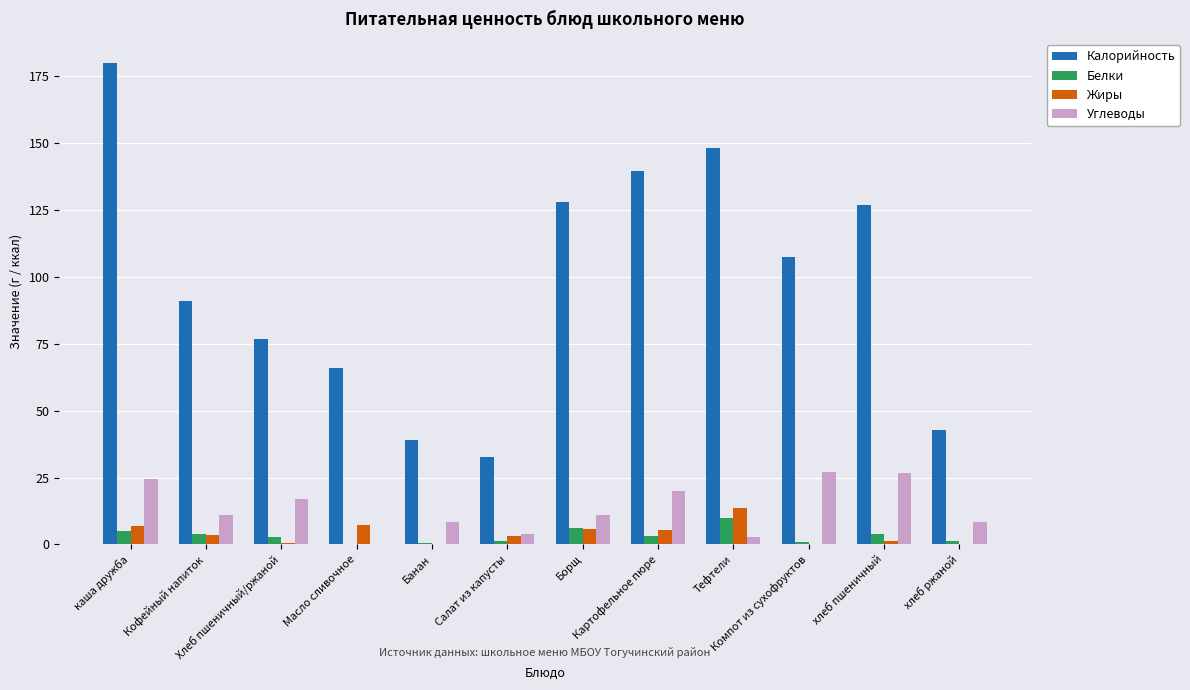

Which series has the widest spread of values?

Калорийность